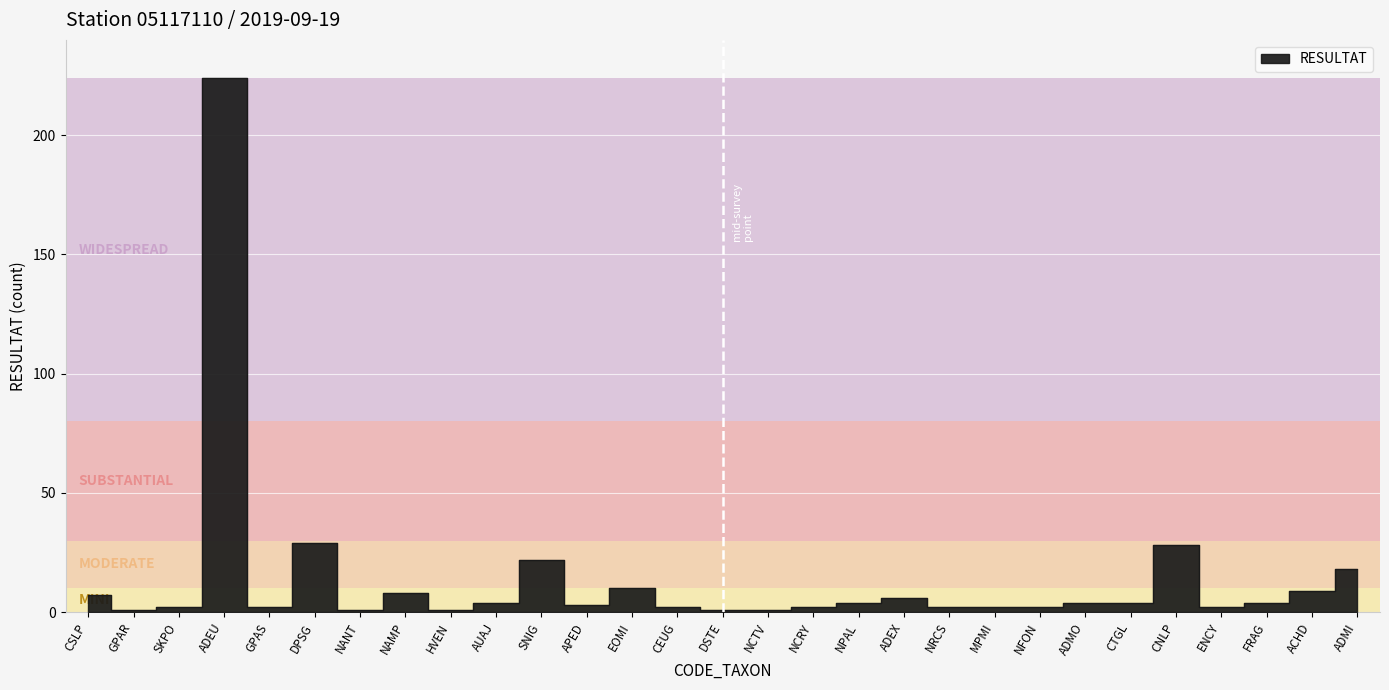

What position from the right is AUAJ?

20